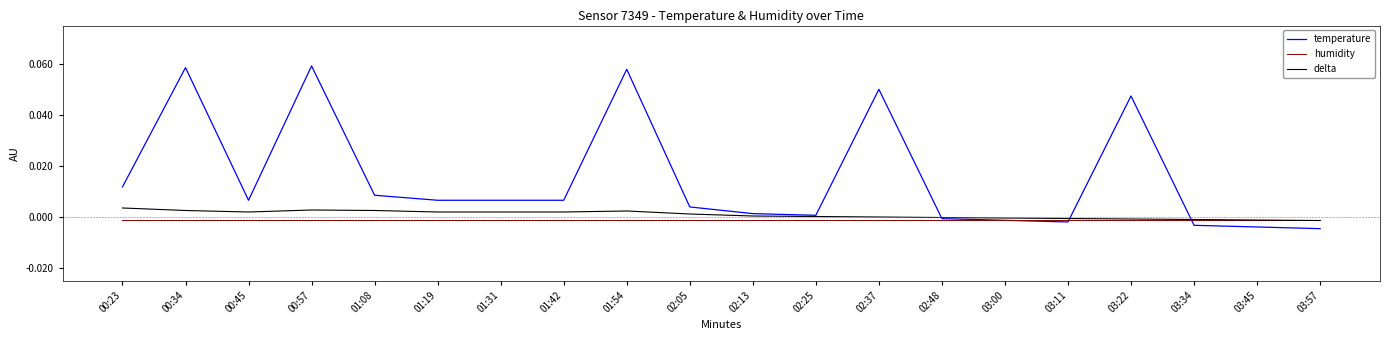

Which series has the largest range (max minus min)?

temperature